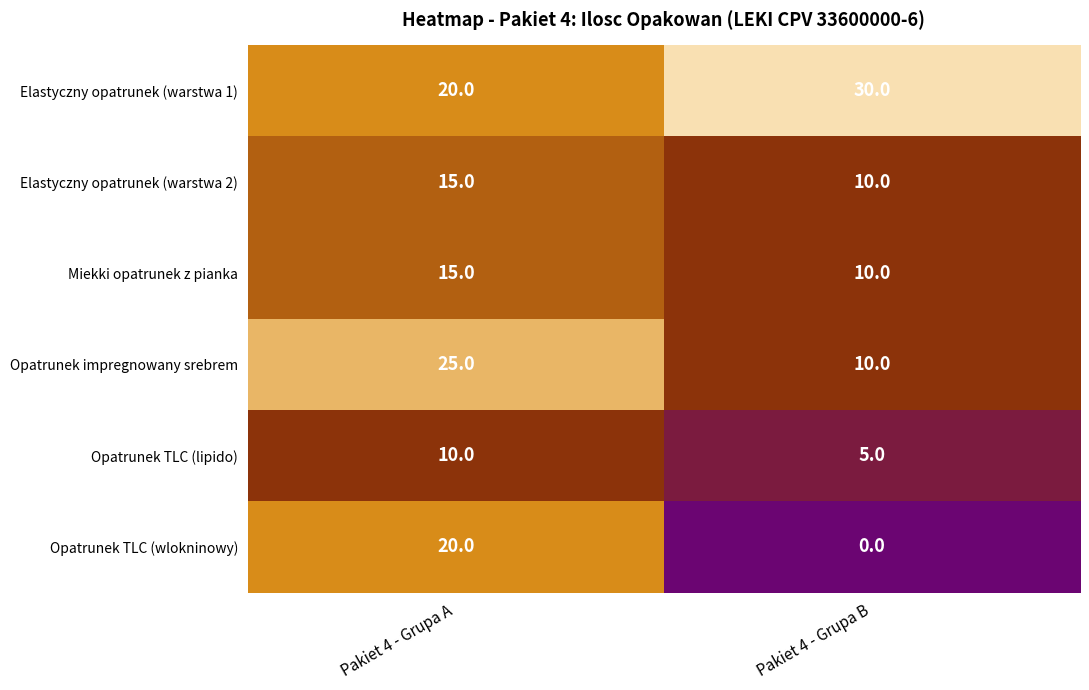

What is the sum of all Opatrunek TLC (wlokninowy) values?

20